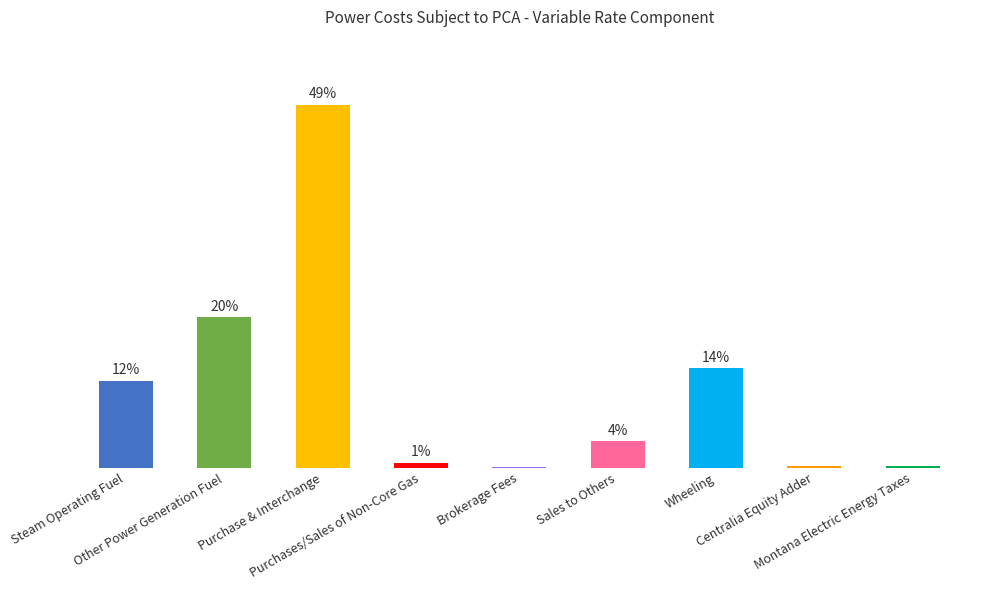

What is the maximum value shown in the chart?

49.4